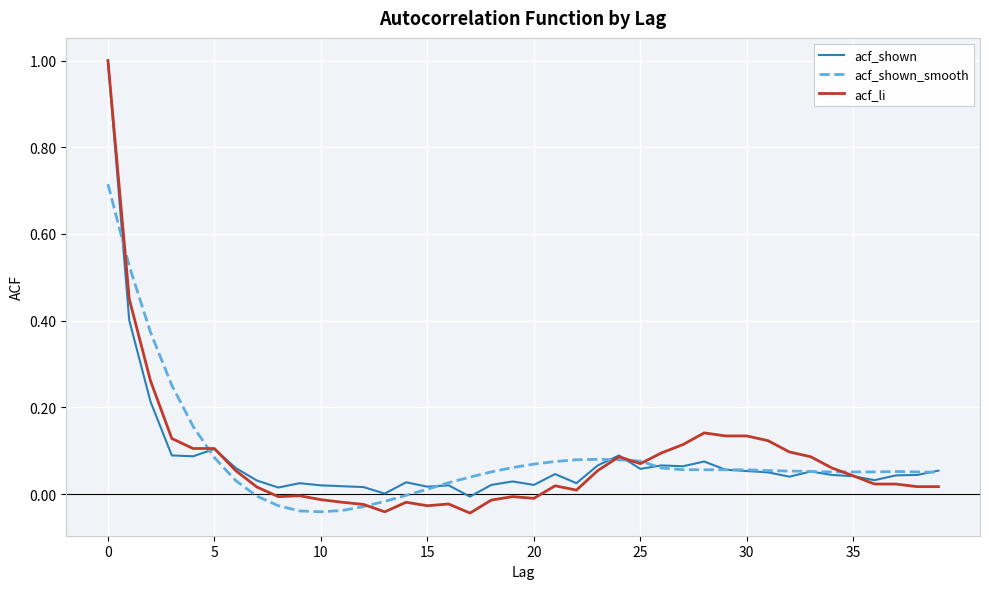

What is the greatest value displayed?

1.0